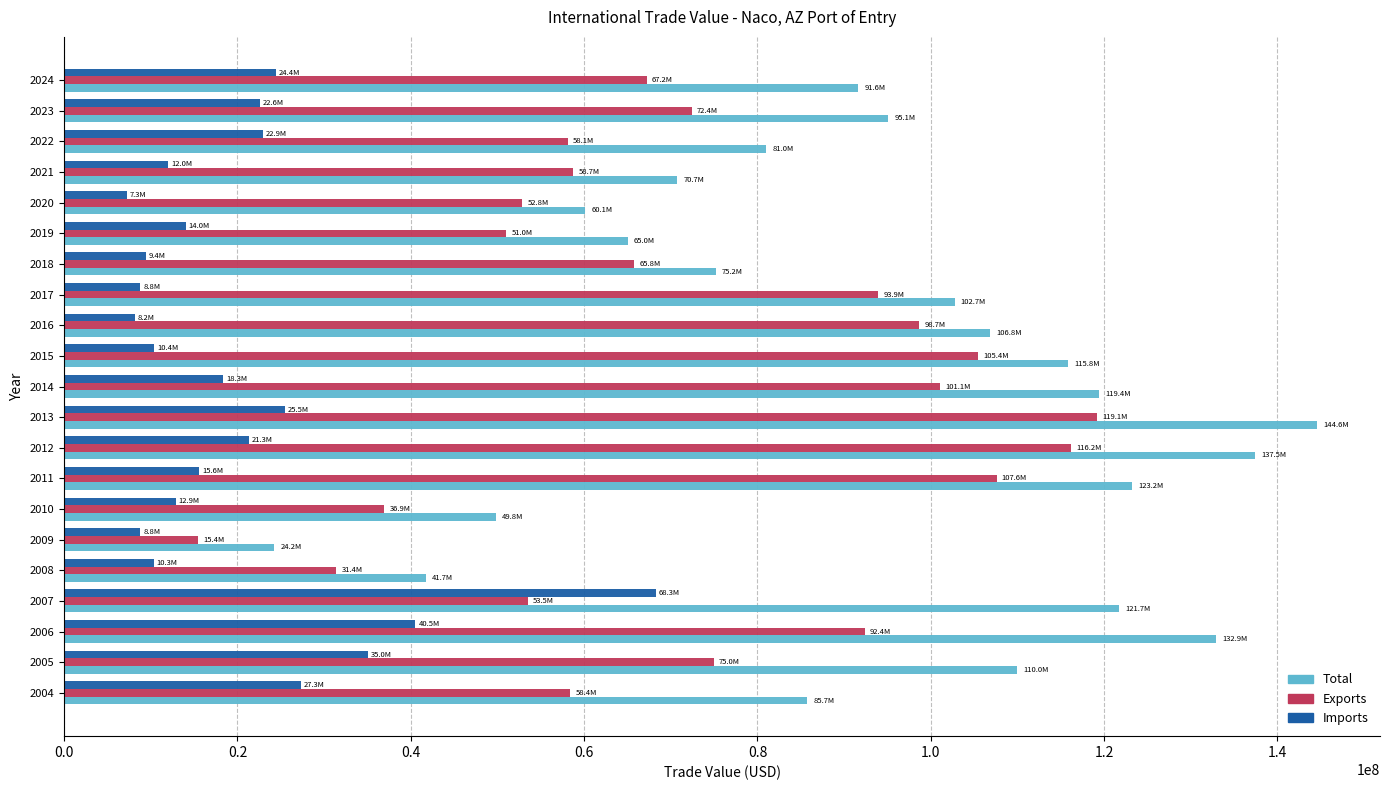

How many distinct data groups are displayed?

3